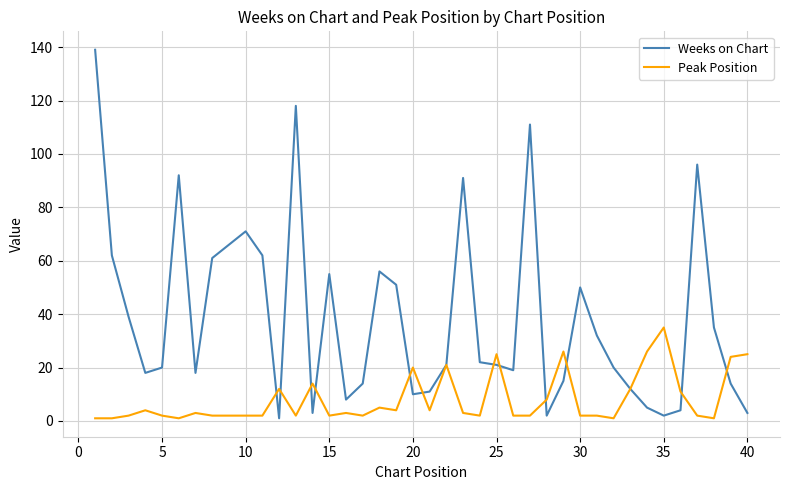

What is the minimum value for Peak Position?

1